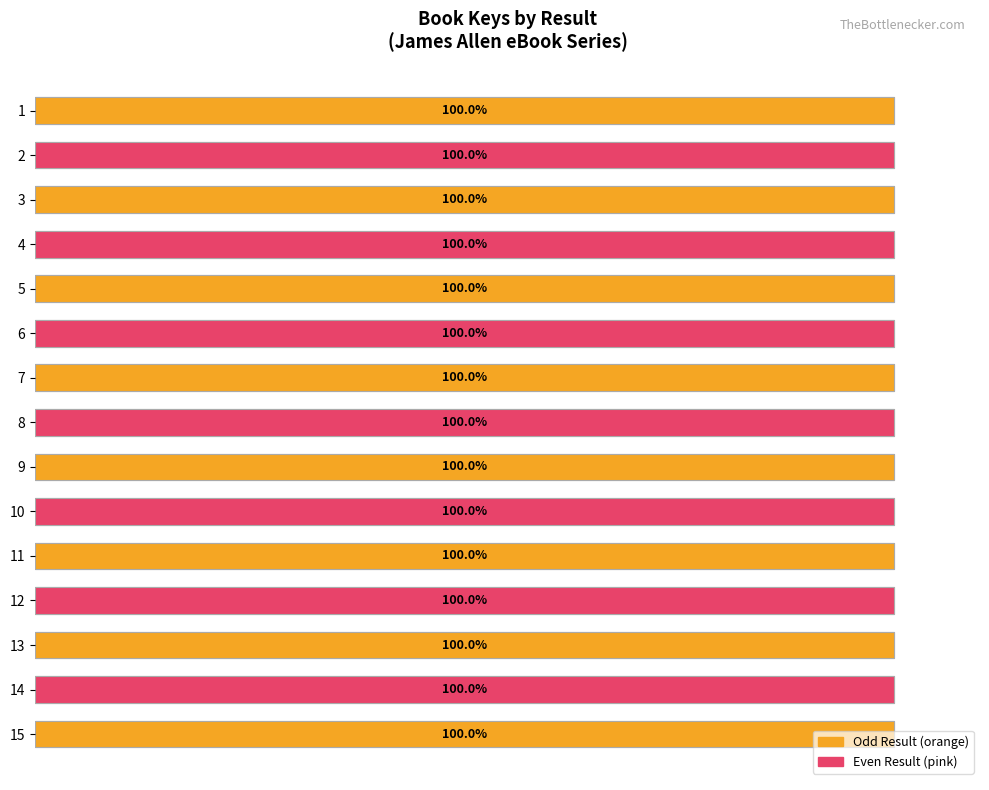

Which category has the highest value across all series?

12